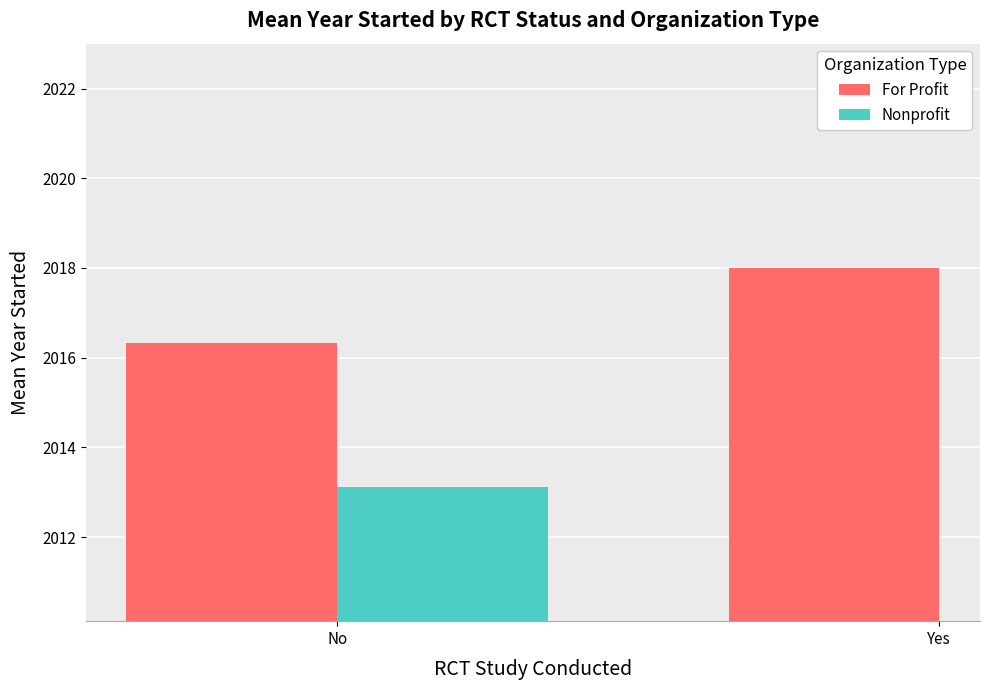

The value of For Profit at No is 2016.3. True or false?

True